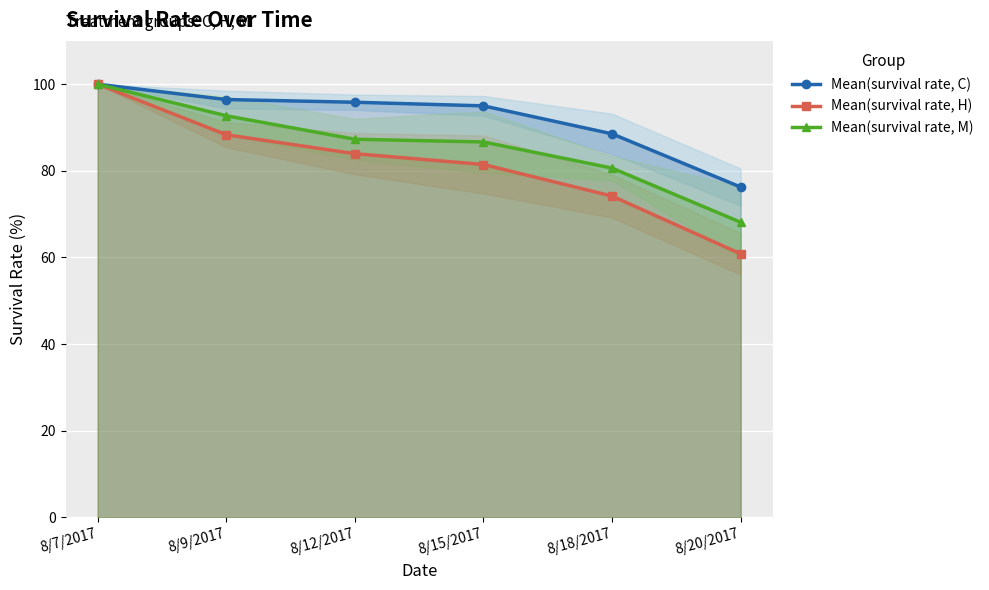

What position from the right is 8/9/2017?

5